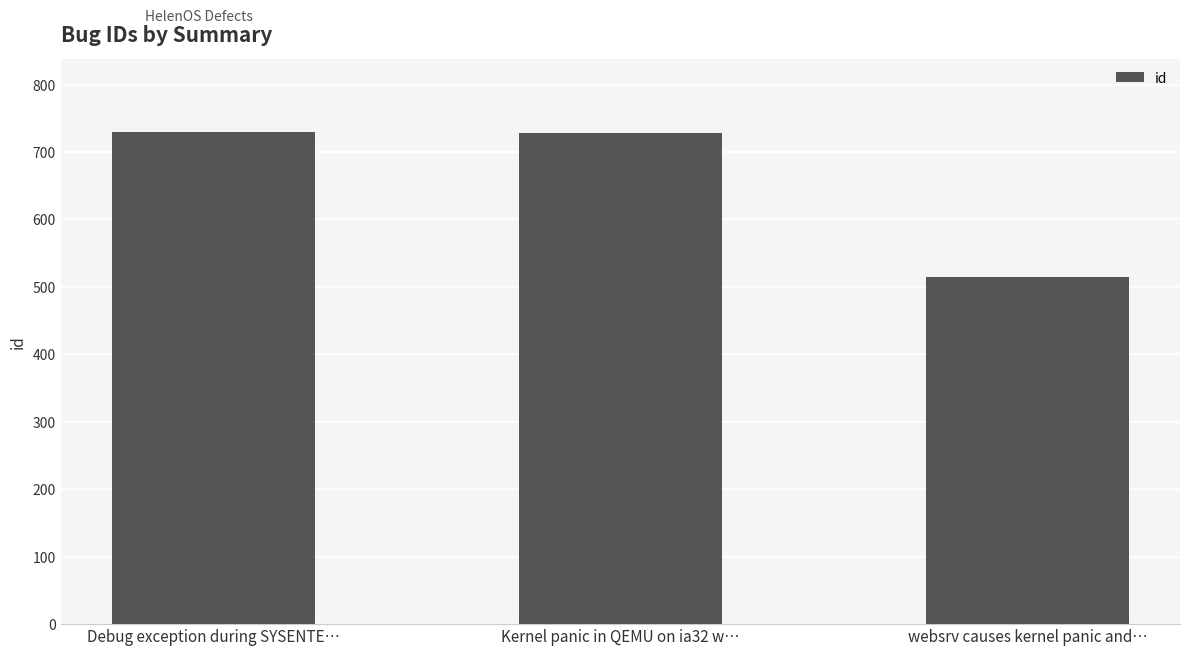

At which label does the data first exceed 728?

Debug exception during SYSENTE…